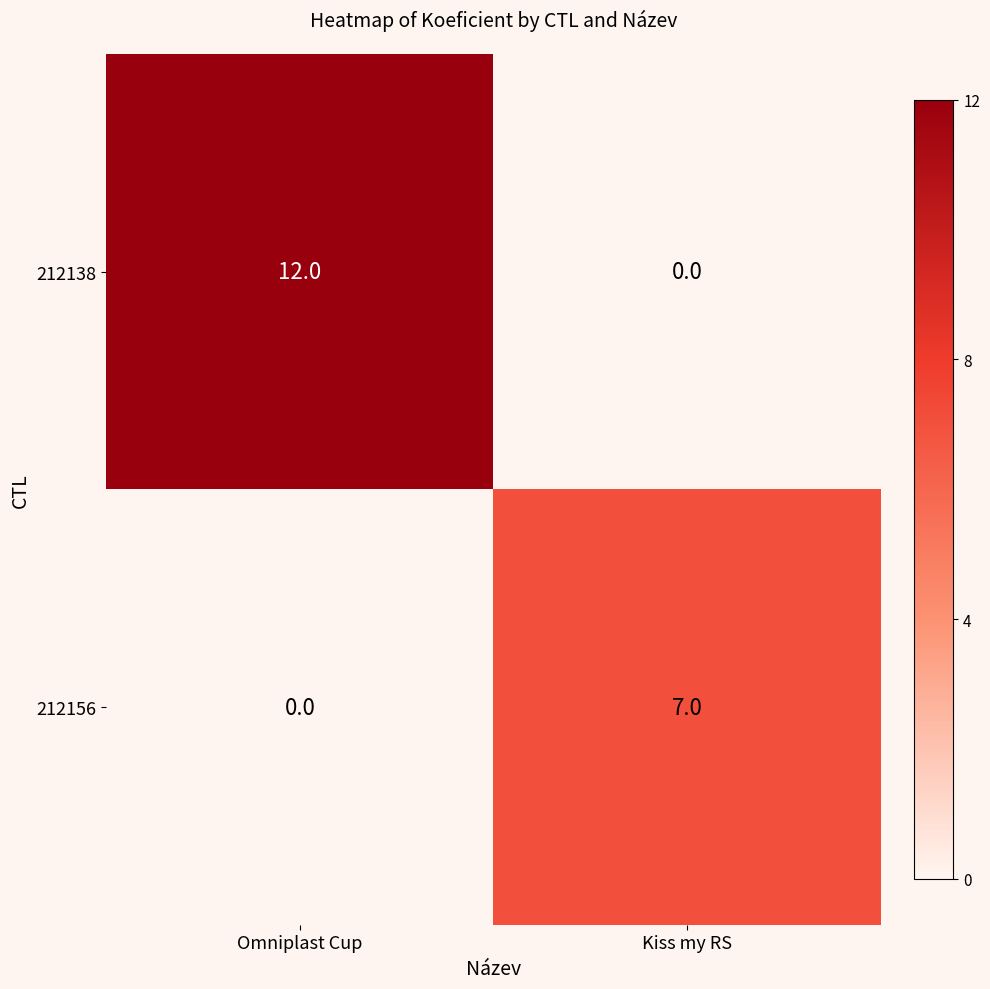

What is the difference between the maximum and minimum values in the 212156 series?

7